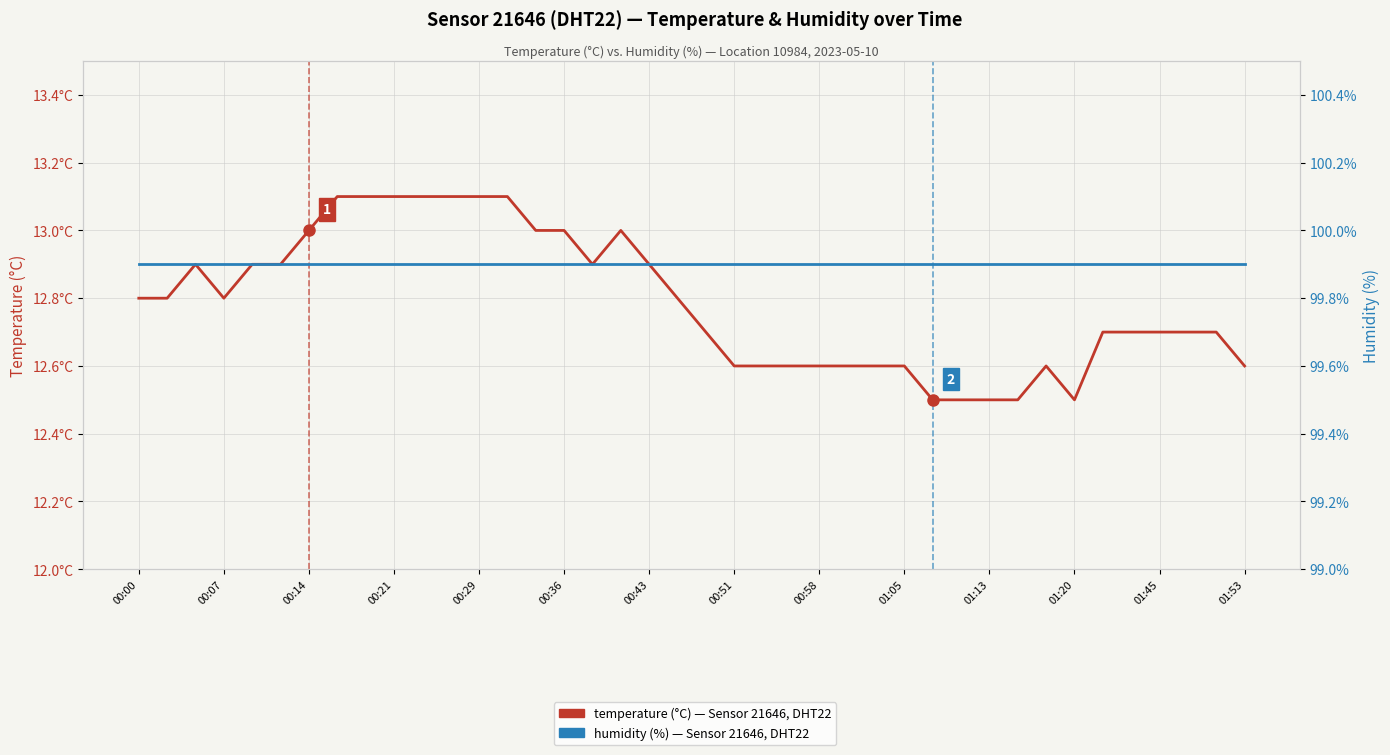

What is the spread (max minus min) of values at 38?

87.2